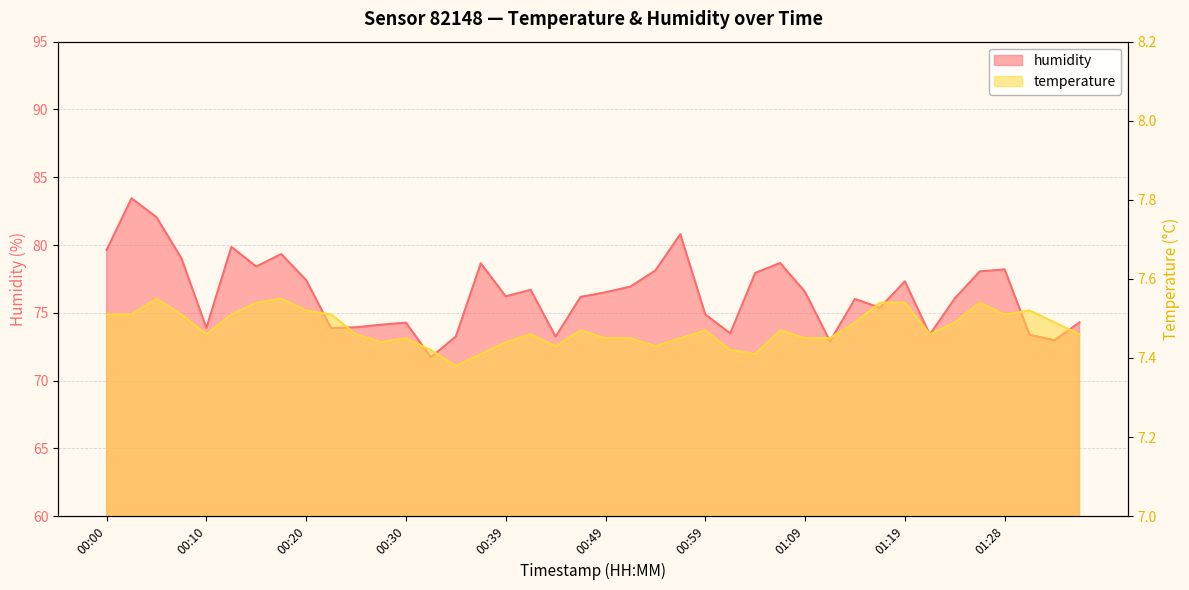

What is the smallest value displayed?

7.4